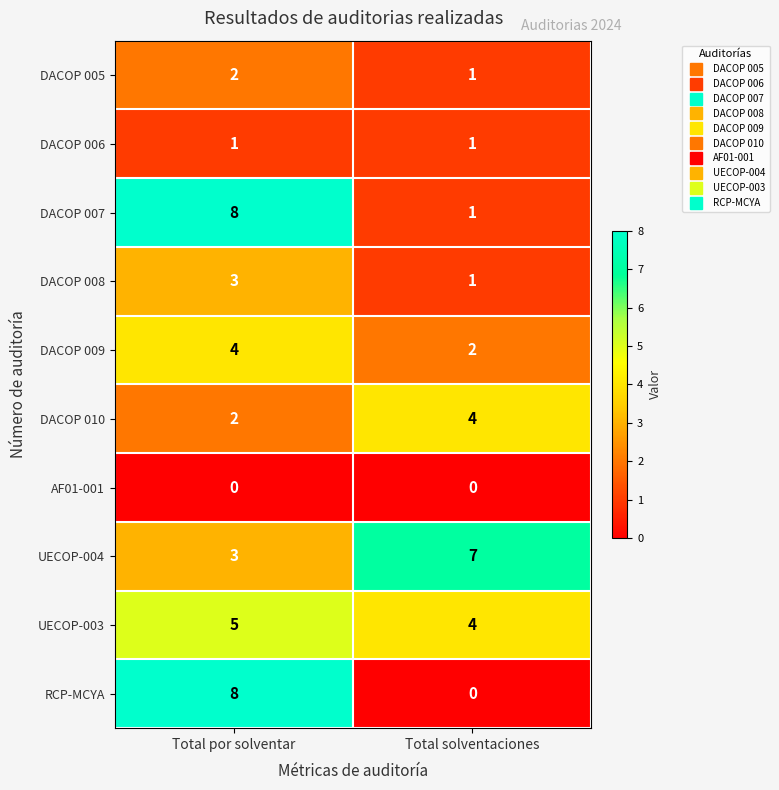

At which label does DACOP 007 reach its peak?

Total por solventar